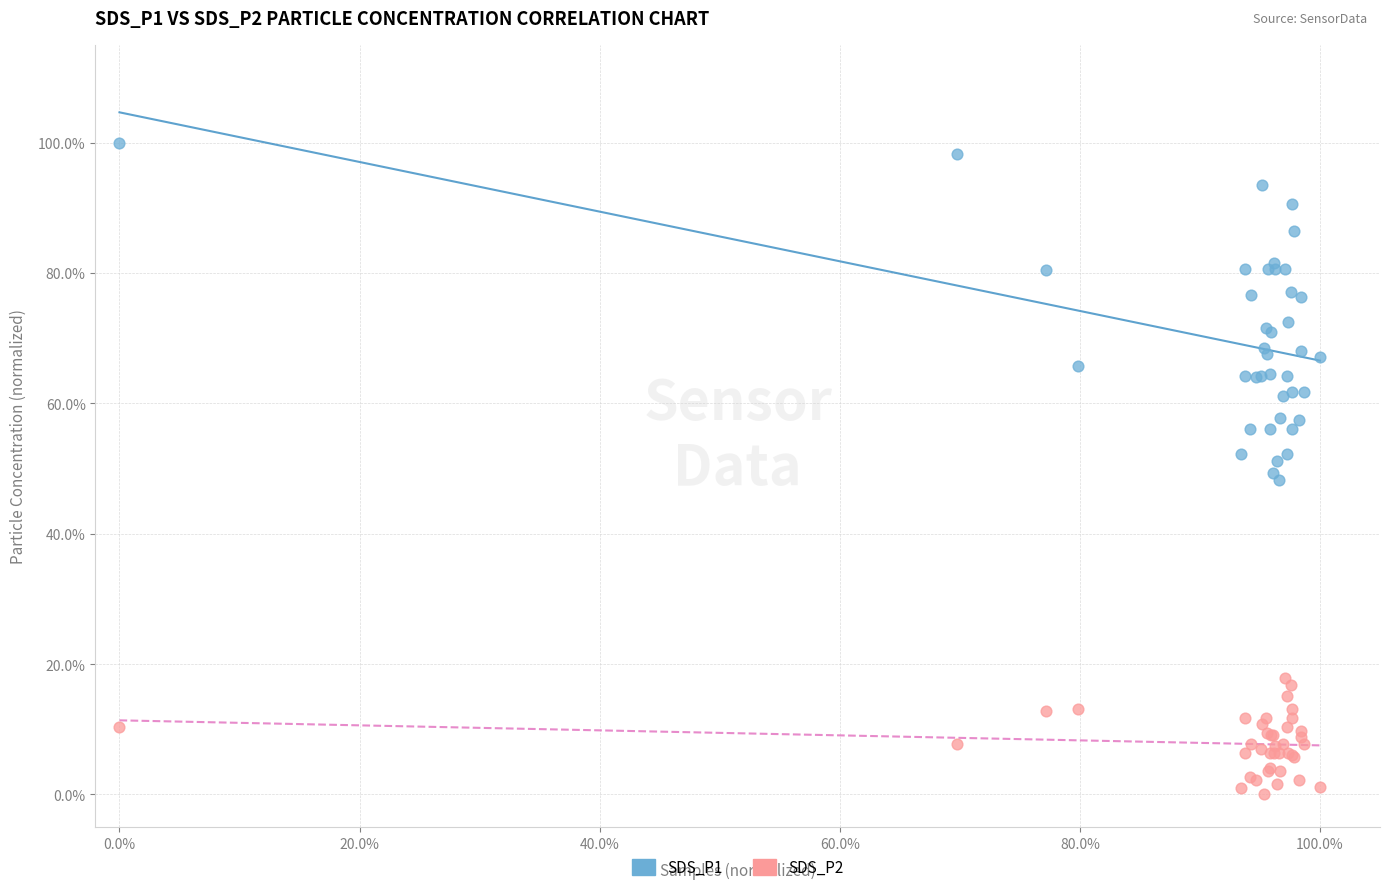

Which series has the largest Y range (max minus min)?

SDS_P1